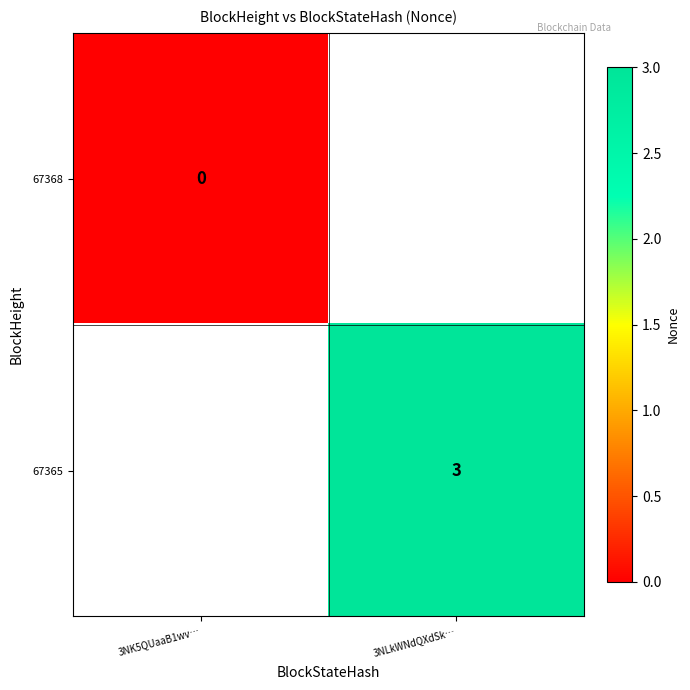

At which category does the chart reach its peak across all series?

3NLkWNdQXdSk…